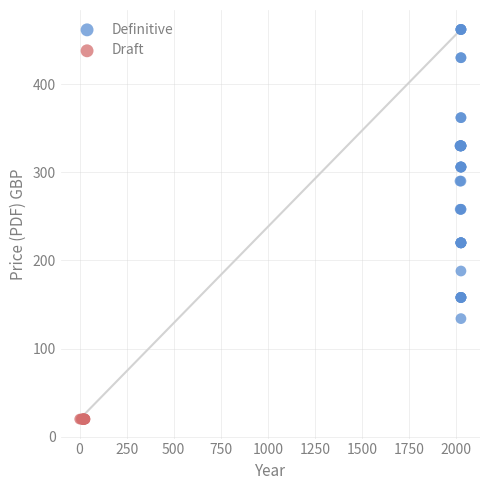

Which series contains the highest Y value?

Definitive